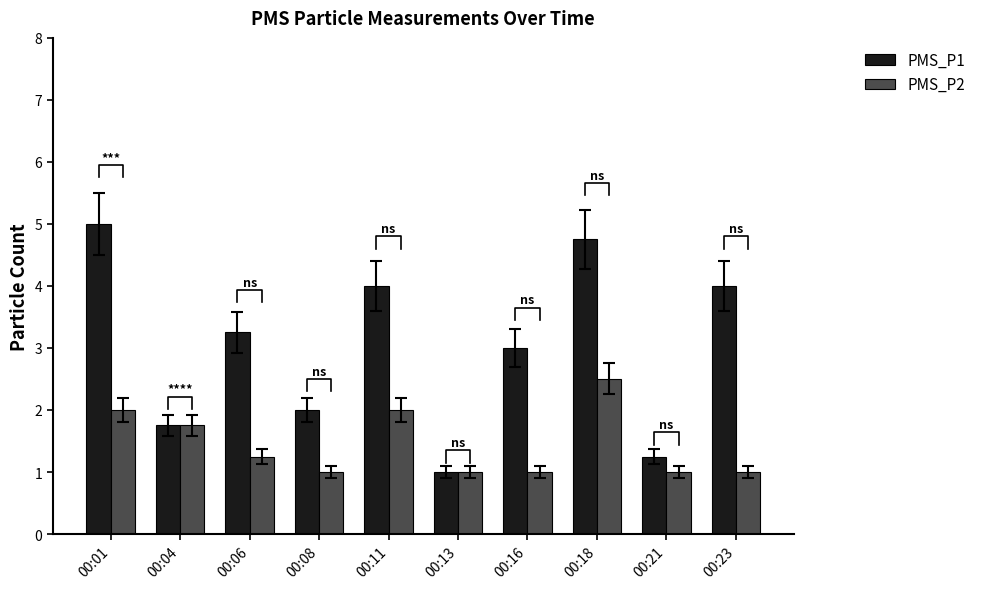

List the labels in order of PMS_P2 value, smallest first.

00:08, 00:13, 00:16, 00:21, 00:23, 00:06, 00:04, 00:01, 00:11, 00:18